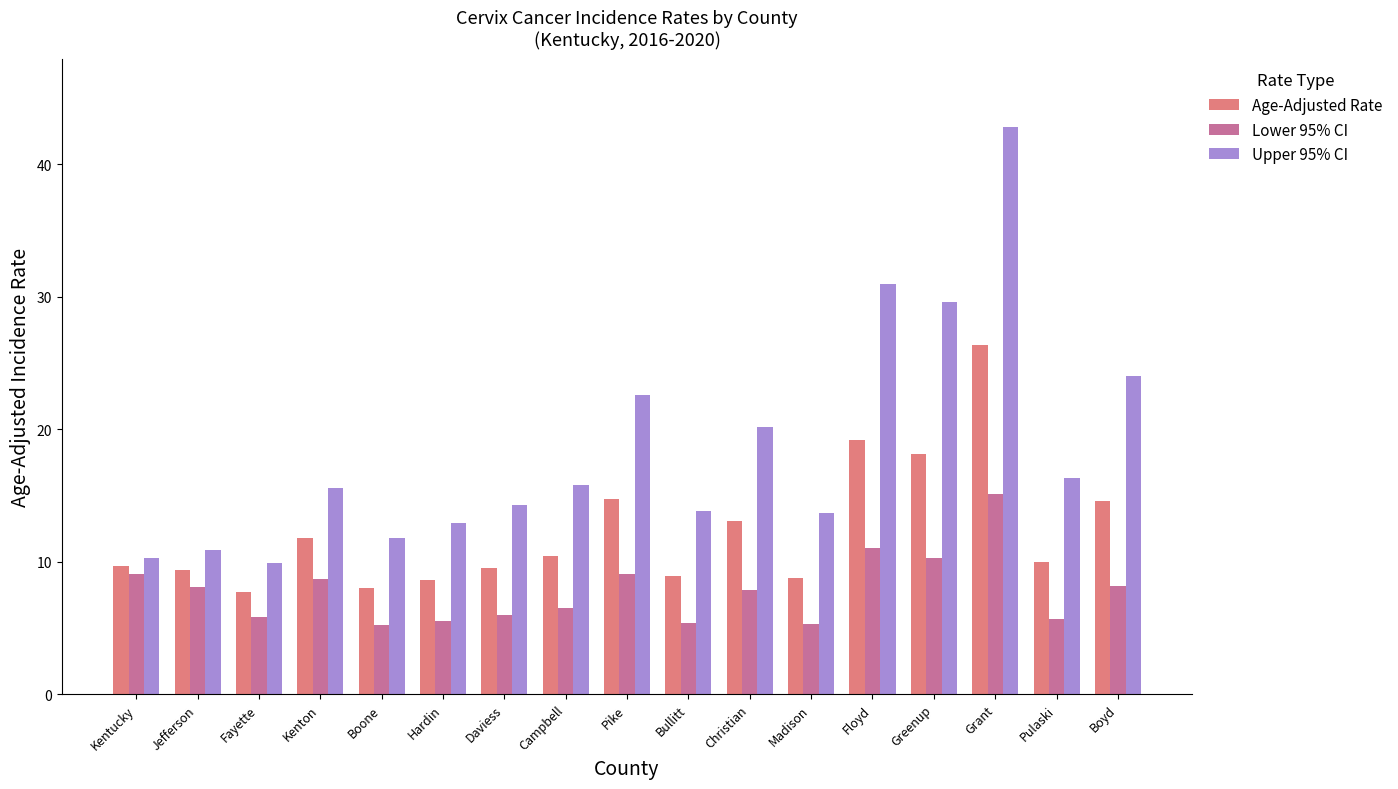

What is the smallest value displayed?

5.2